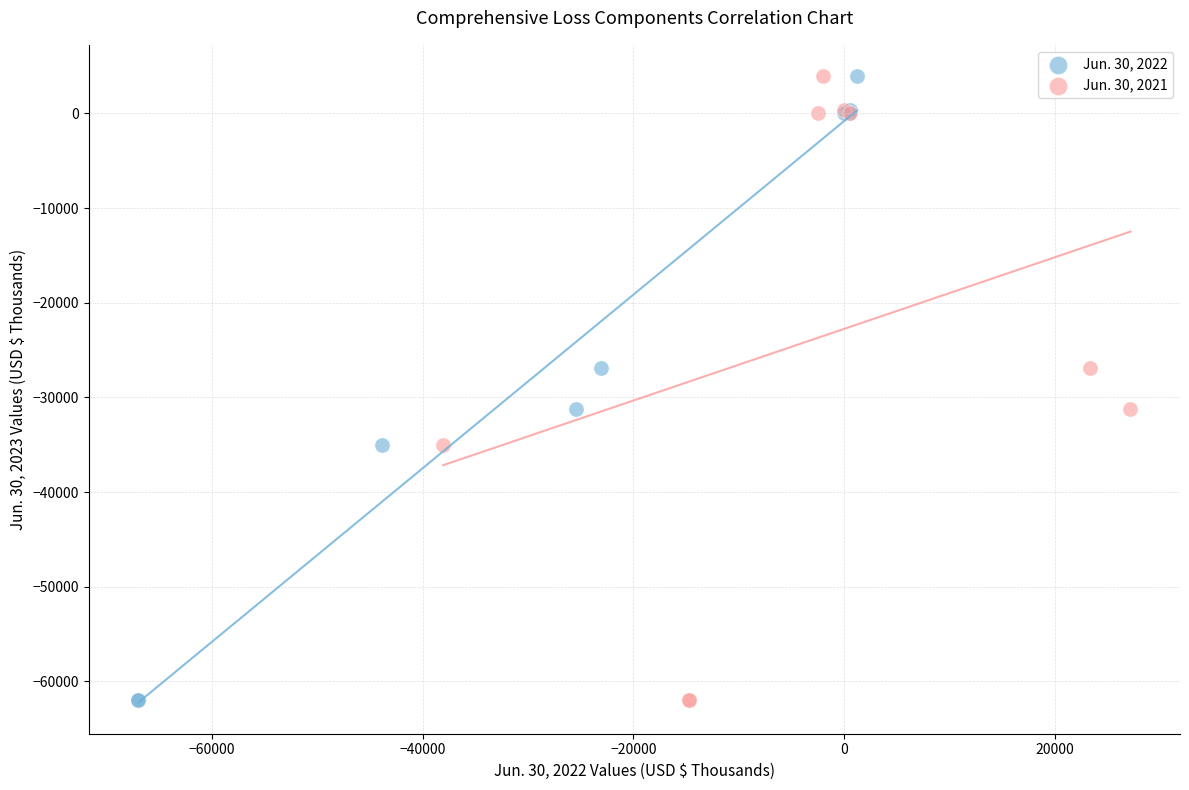

What are all the series names shown in the legend?

Jun. 30, 2022, Jun. 30, 2021